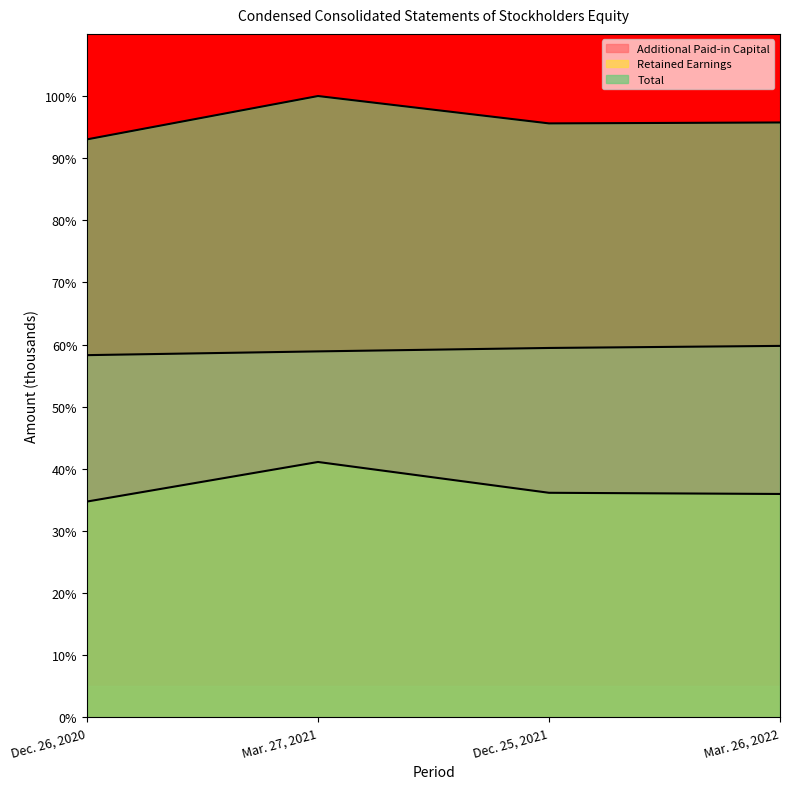

Where does the Retained Earnings series first go above 36?

Mar. 27, 2021